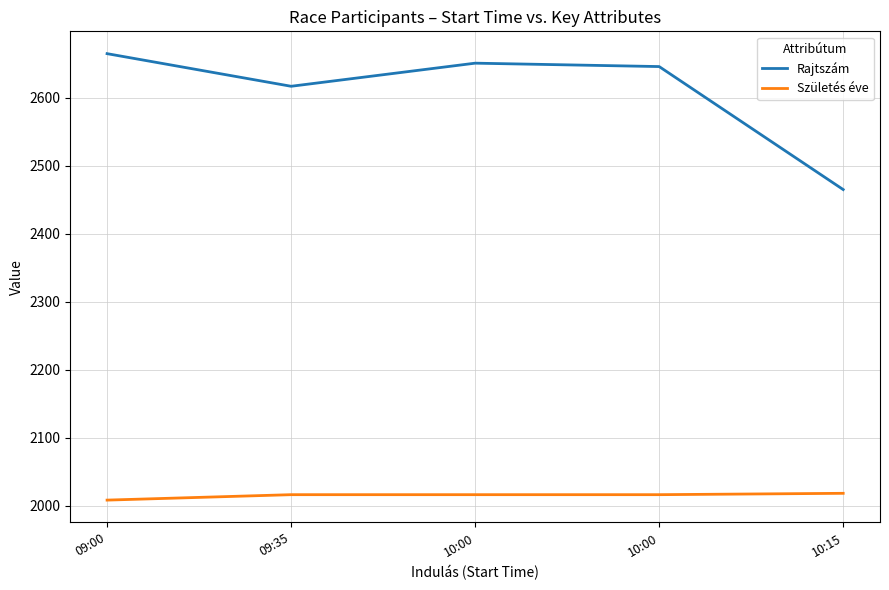

The value of Rajtszám at 10:00 is 2646. True or false?

True